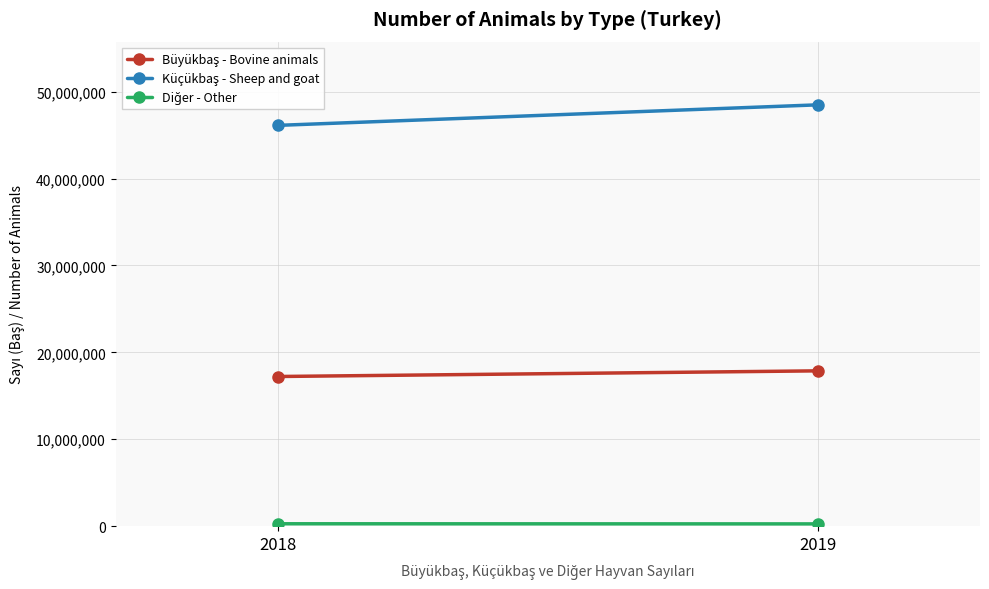

What is the maximum value for Büyükbaş - Bovine animals?

17872331